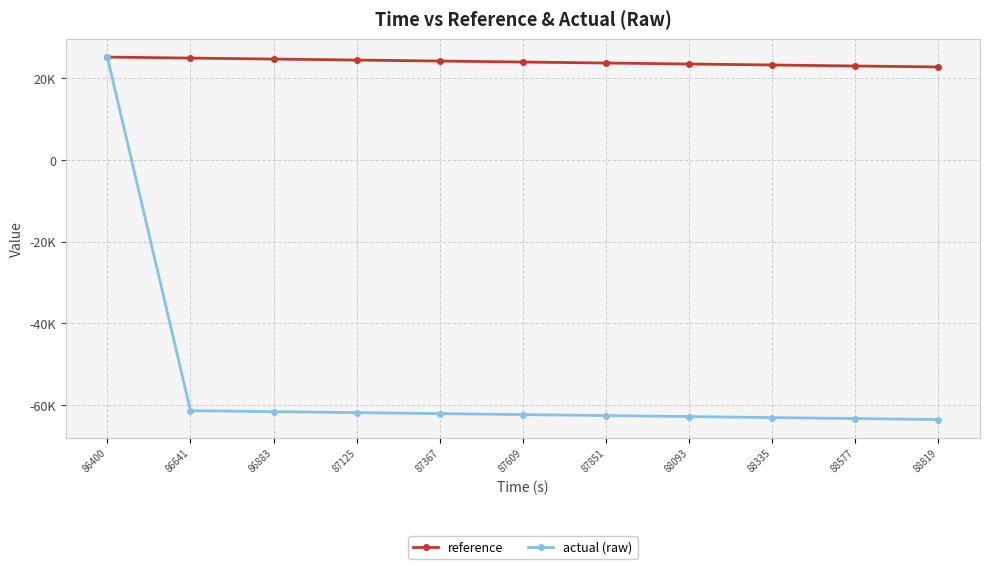

Does the chart have visible grid lines?

Yes